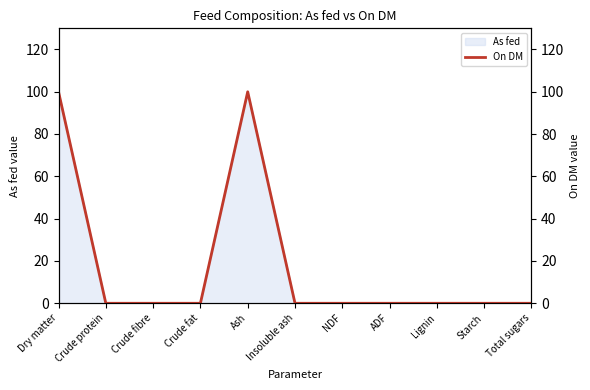

Reading left to right, what are all the values shown in this chart?

Dry matter=100	Crude protein=0	Crude fibre=0	Crude fat=0	Ash=100	Insoluble ash=0	NDF=0	ADF=0	Lignin=0	Starch=0	Total sugars=0